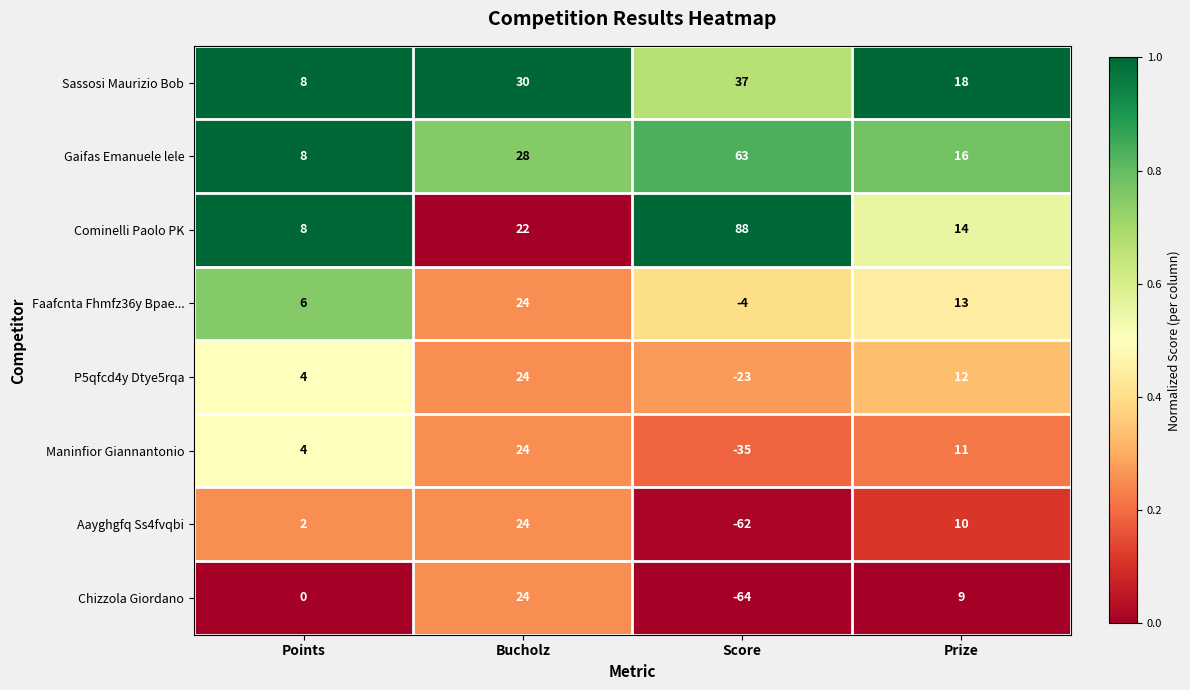

At which label does Sassosi Maurizio Bob reach its peak?

Score